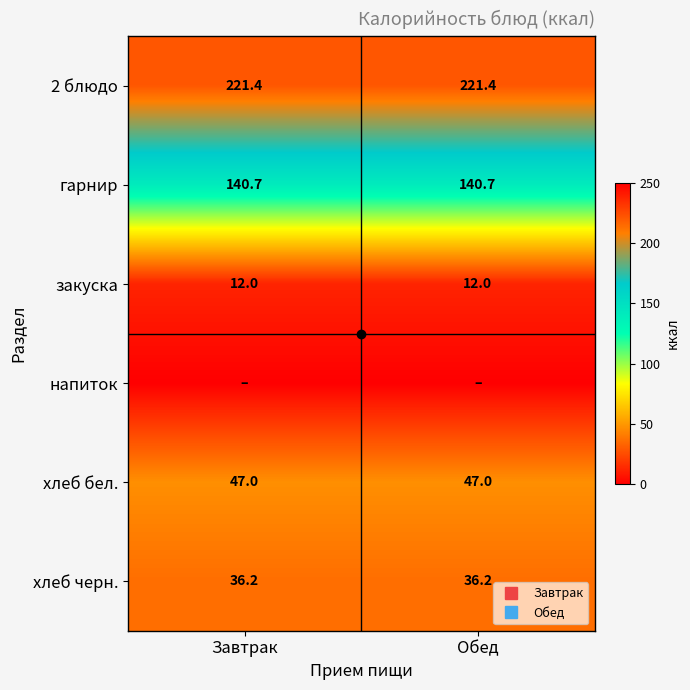

Which category has the highest value across all series?

Завтрак